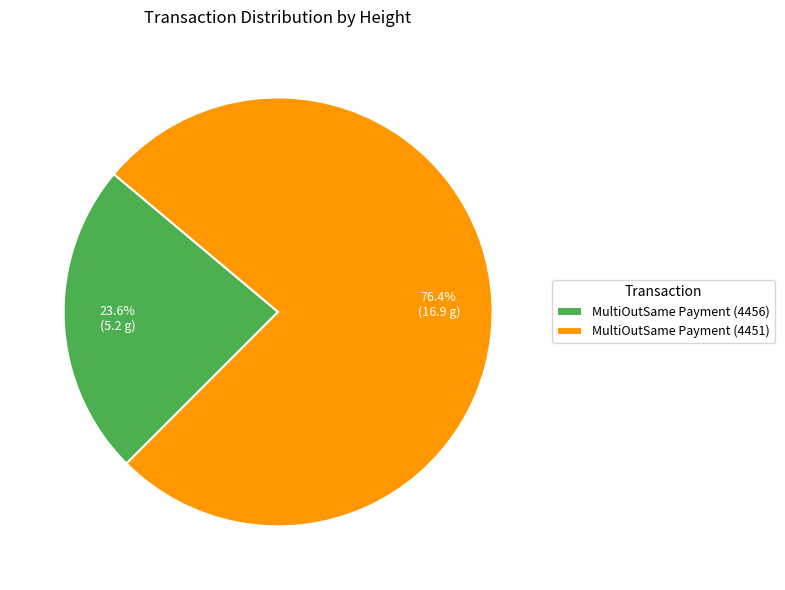

How many slices are in this pie chart?

2